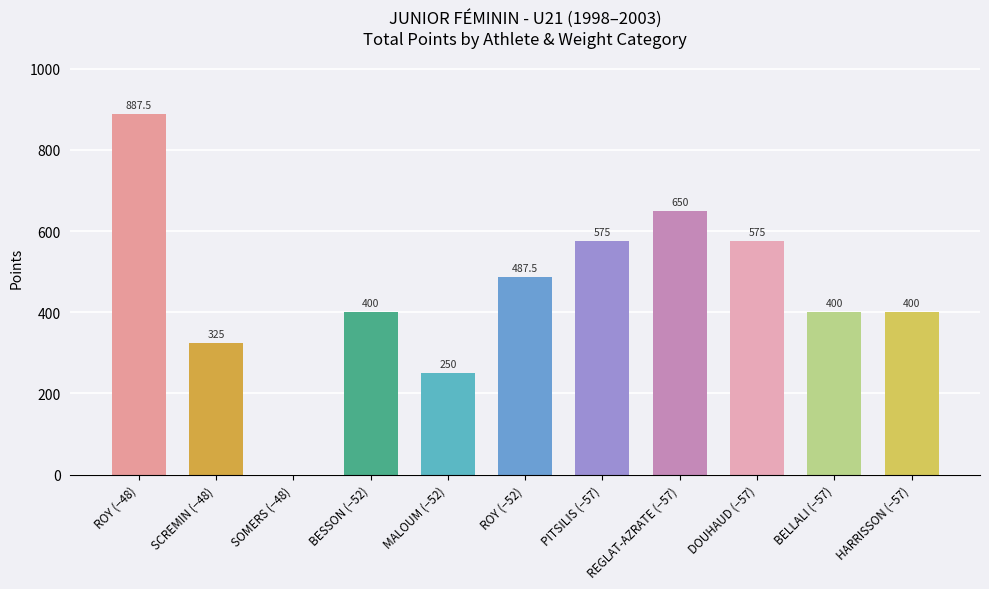

At which category does the chart reach its peak across all series?

ROY (−48)